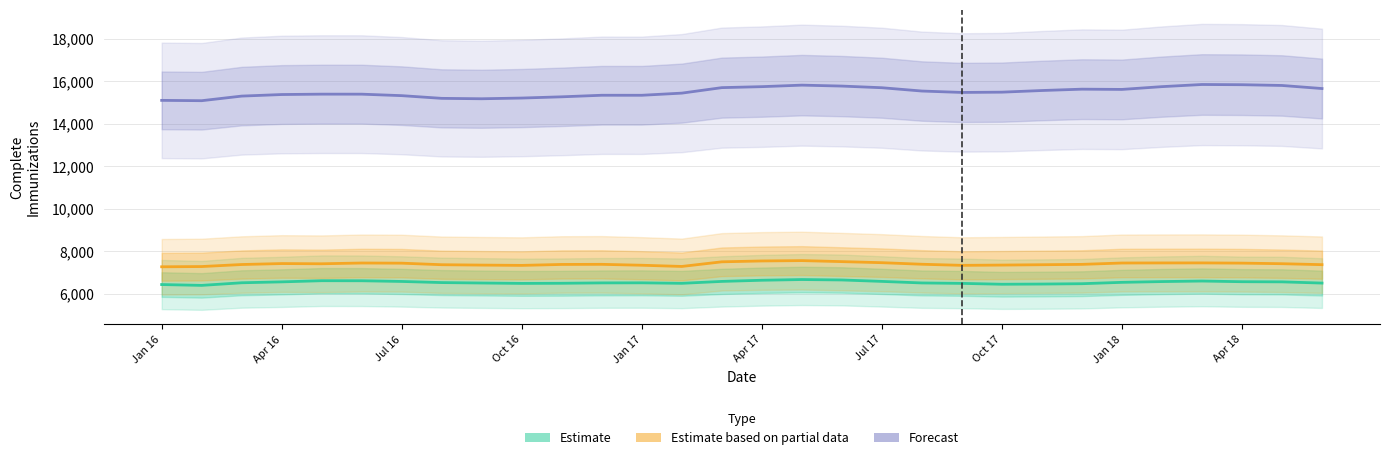

True or false: Estimate based on partial data and Forecast intersect in this chart.

False